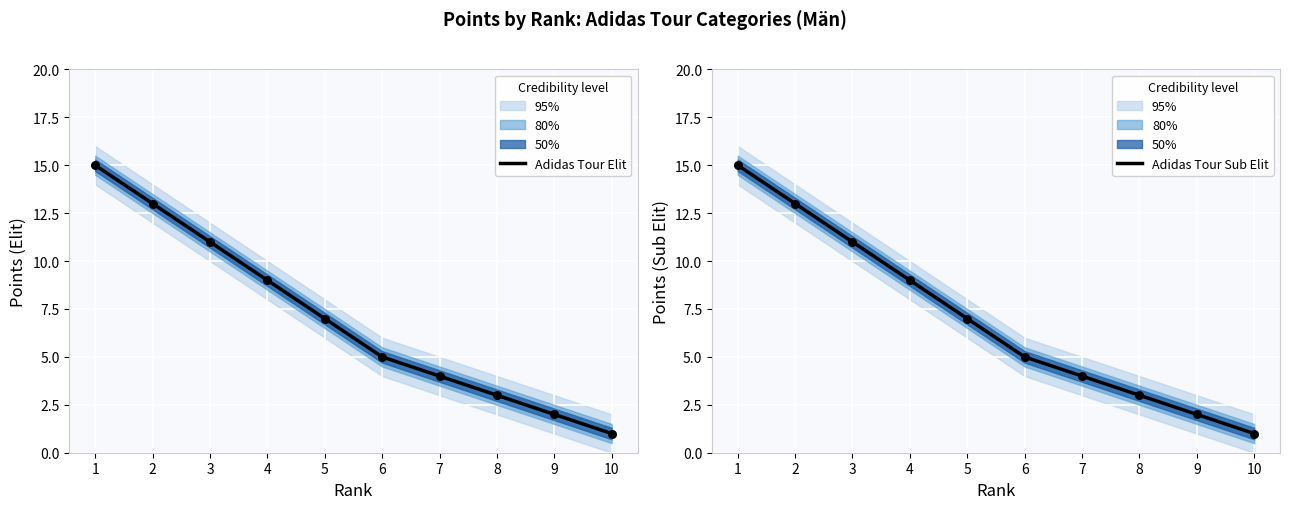

Which series reaches the maximum Y coordinate?

Adidas Tour Elit